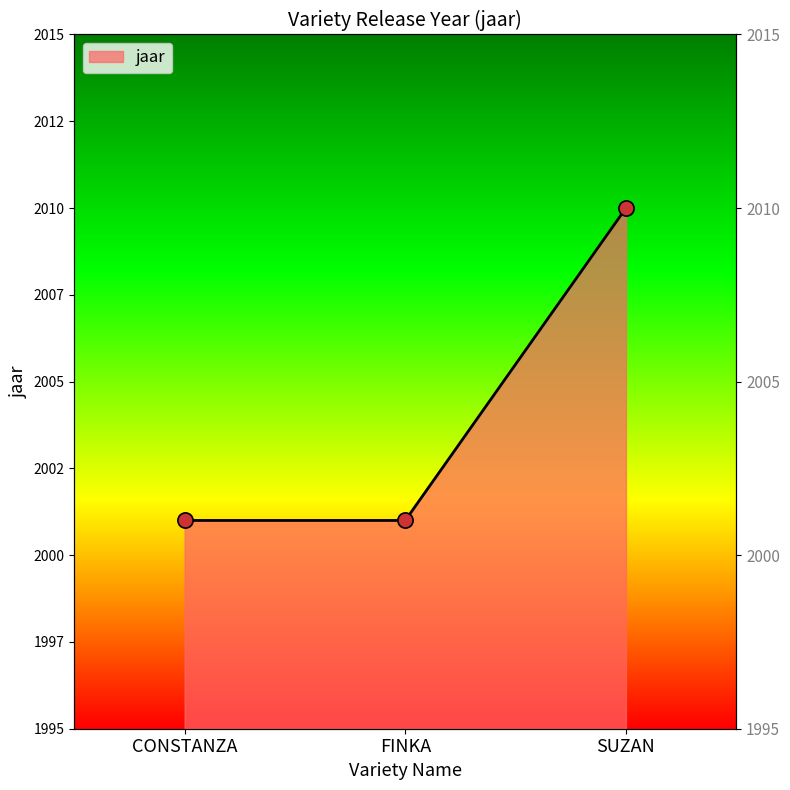

Which has a higher value, CONSTANZA or FINKA?

CONSTANZA